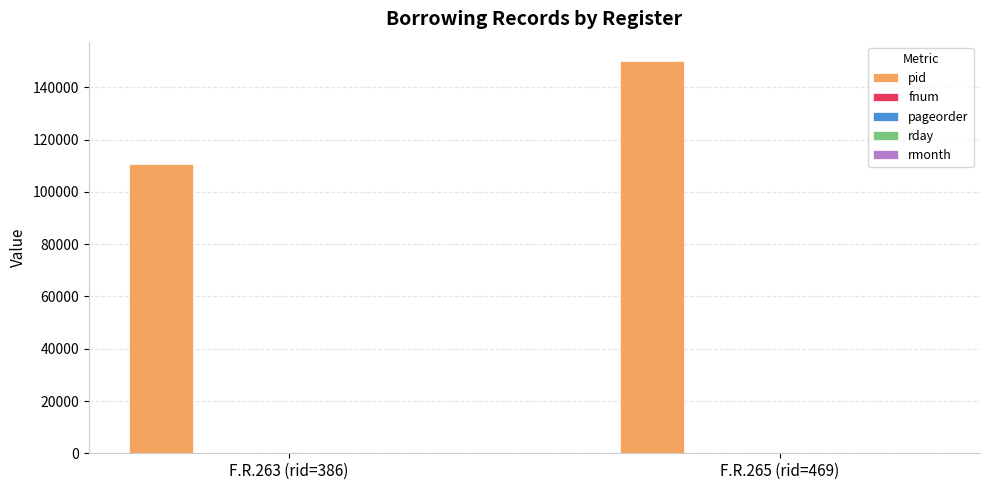

Which series changed the most between F.R.263 (rid=386) and F.R.265 (rid=469)?

pid